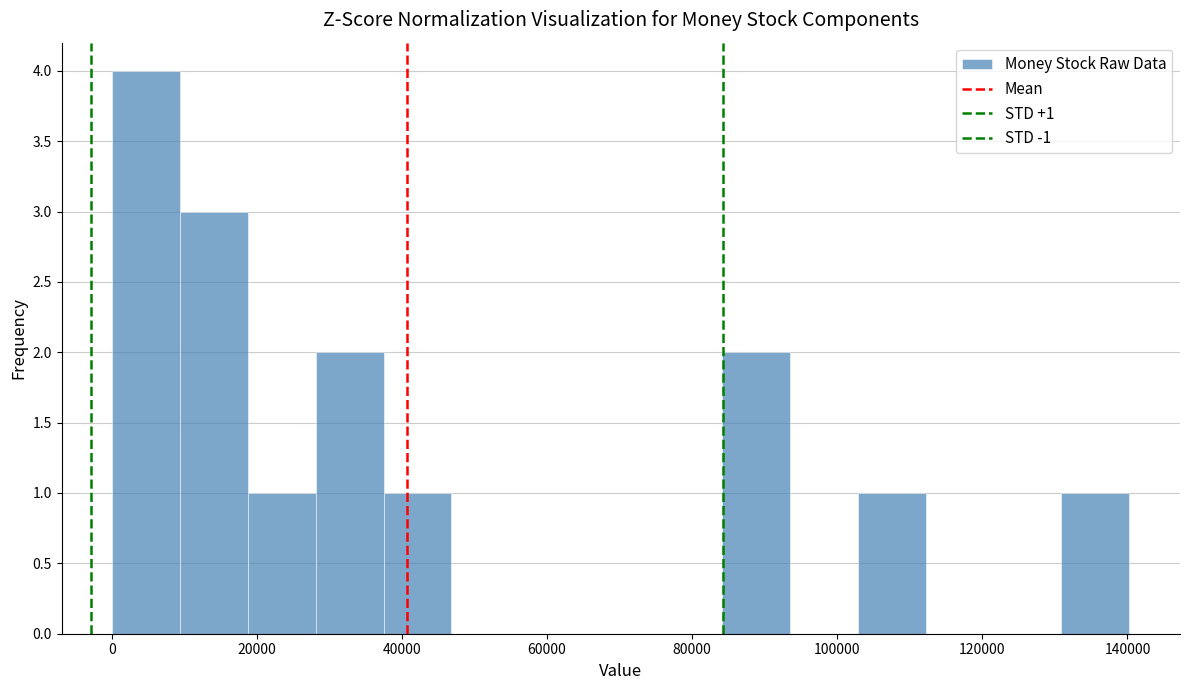

Which range on the x-axis has the tallest bar?

0 to 10000